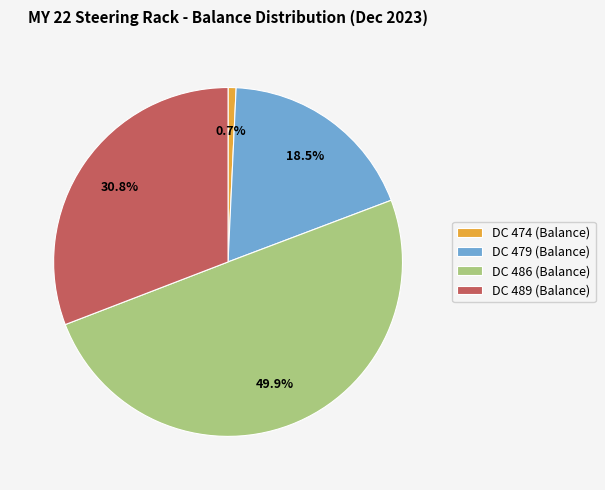

Rank the categories by value from highest to lowest.

DC 486 (Balance), DC 489 (Balance), DC 479 (Balance), DC 474 (Balance)